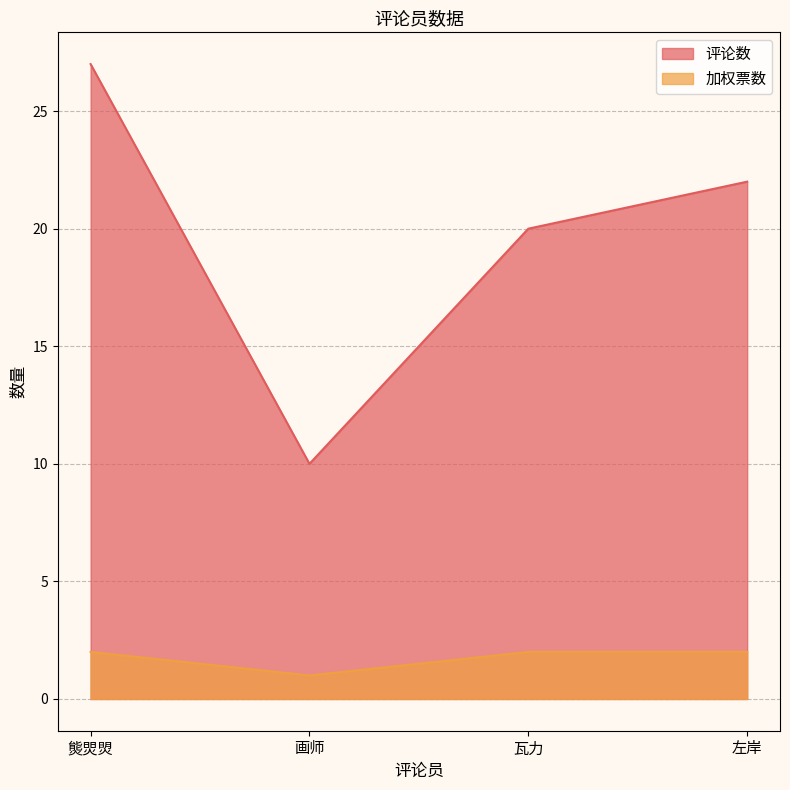

List the series in order of their overall mean, lowest first.

加权票数, 评论数